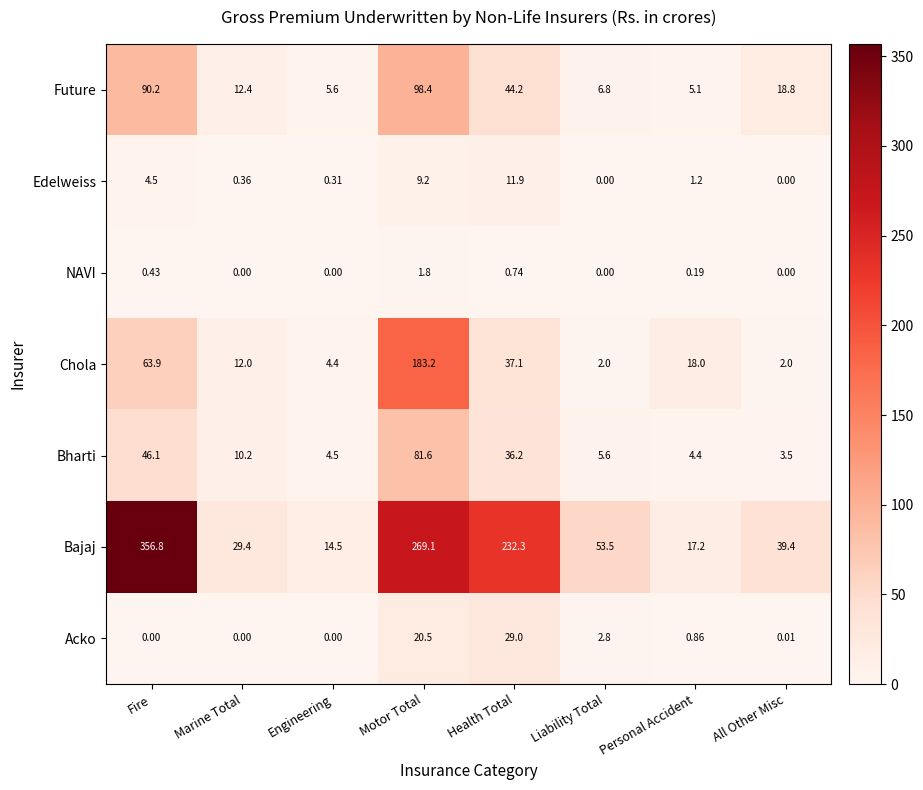

Which series has the largest range (max minus min)?

Bajaj